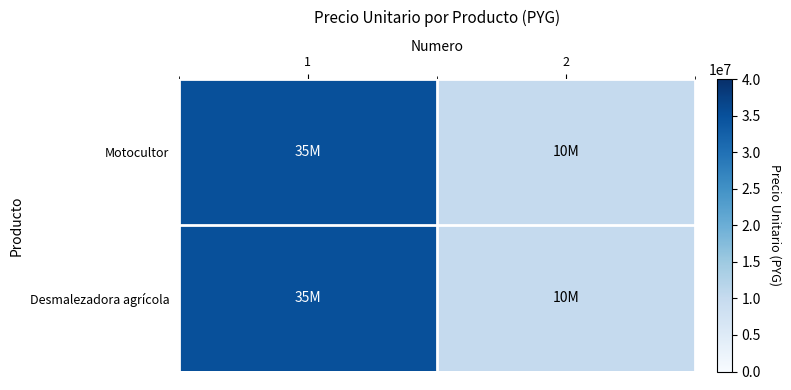

Between 1 and 2, which is larger?

1